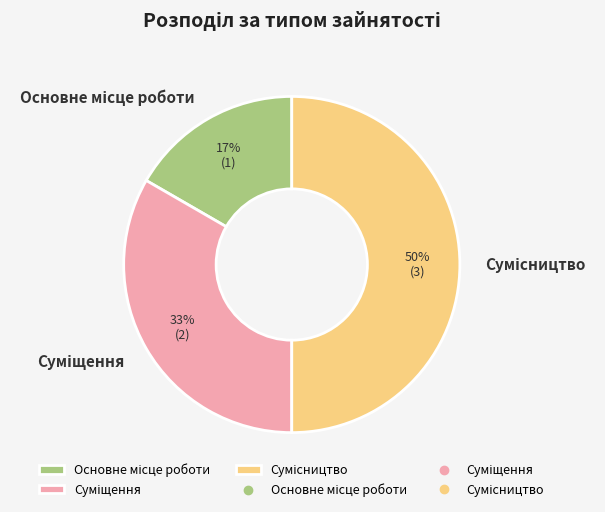

To the nearest percent, what is the difference between the largest and smallest slice percentages?

33%